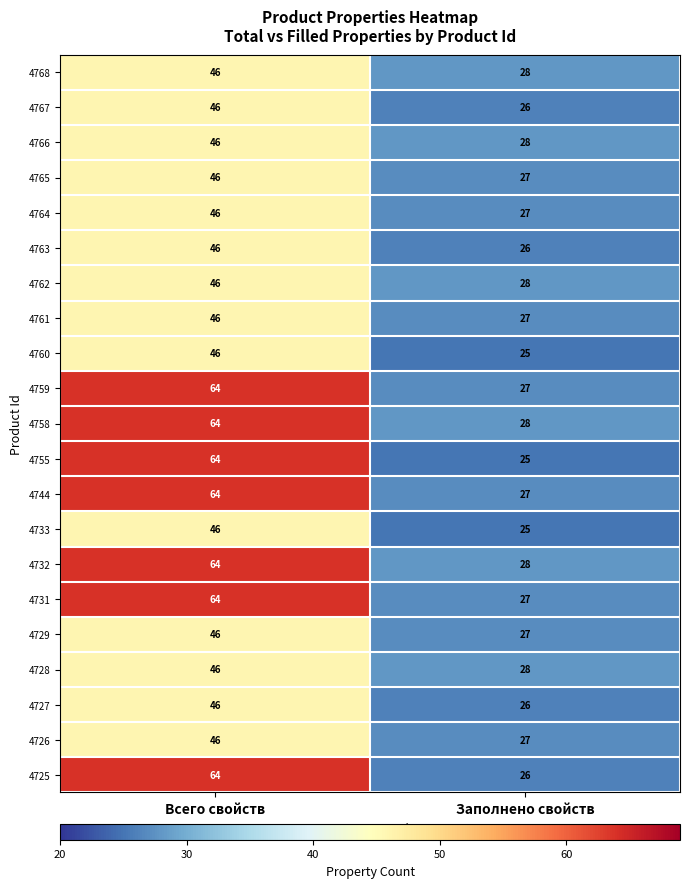

What is the sum of all 4755 values?

89